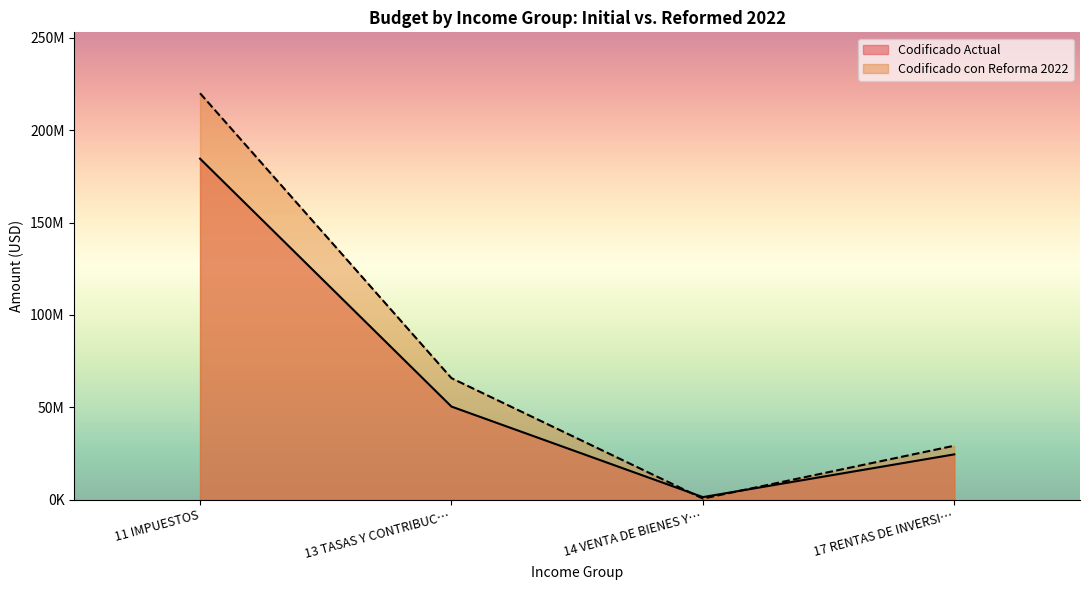

At which category is the sum across all series the highest?

11 IMPUESTOS